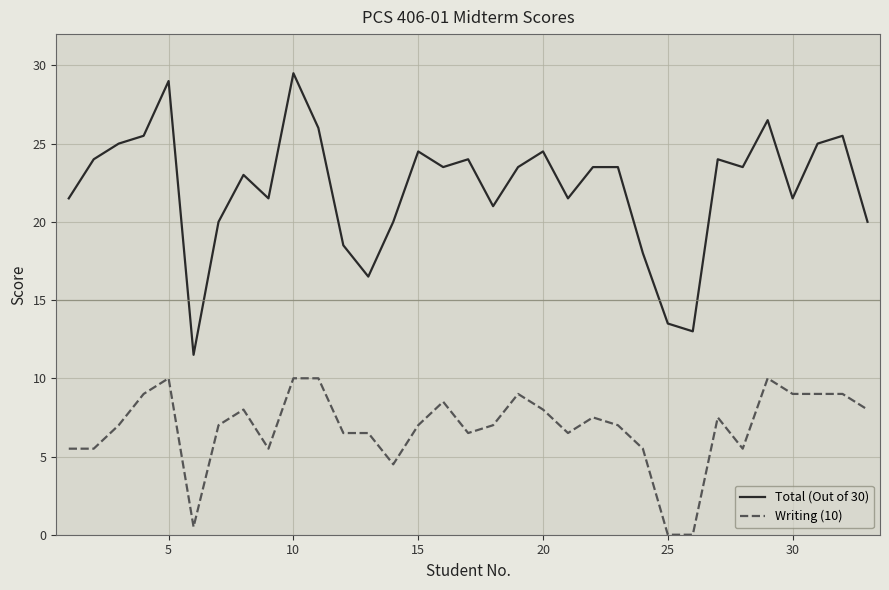

Is this an area chart (filled region under the line)?

No